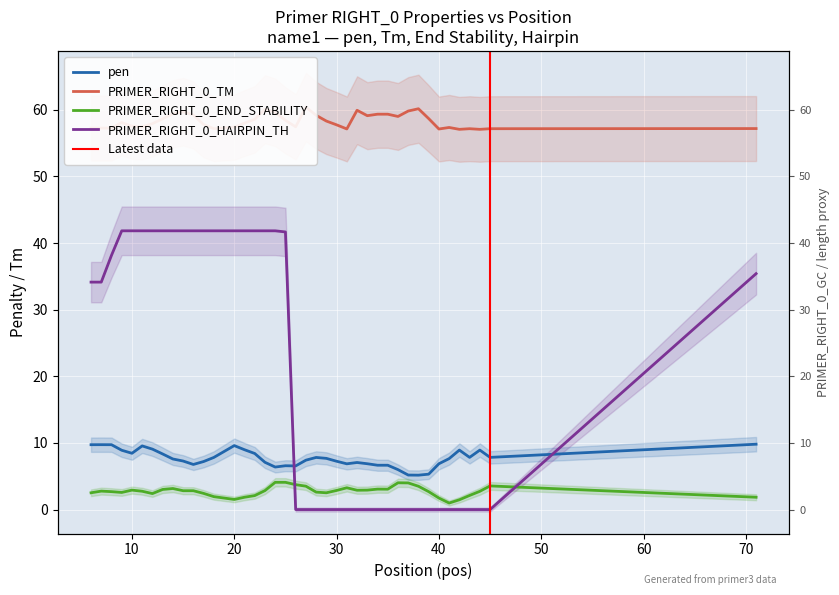

True or false: pen and PRIMER_RIGHT_0_TM cross at least once.

False